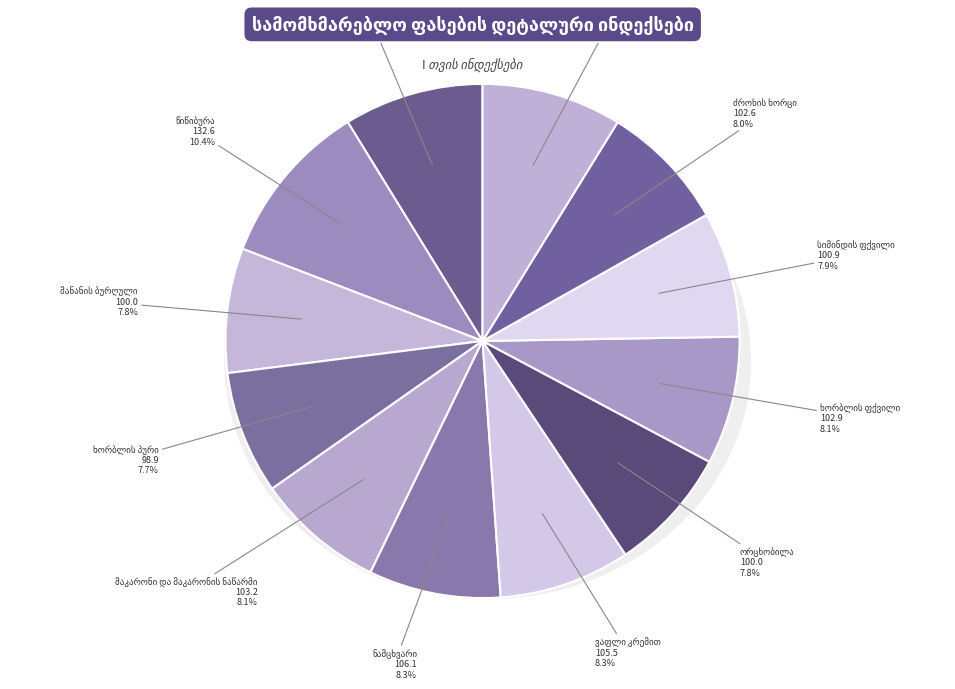

Is it true that ხორბლის ფქვილი is 8% of the pie?

True